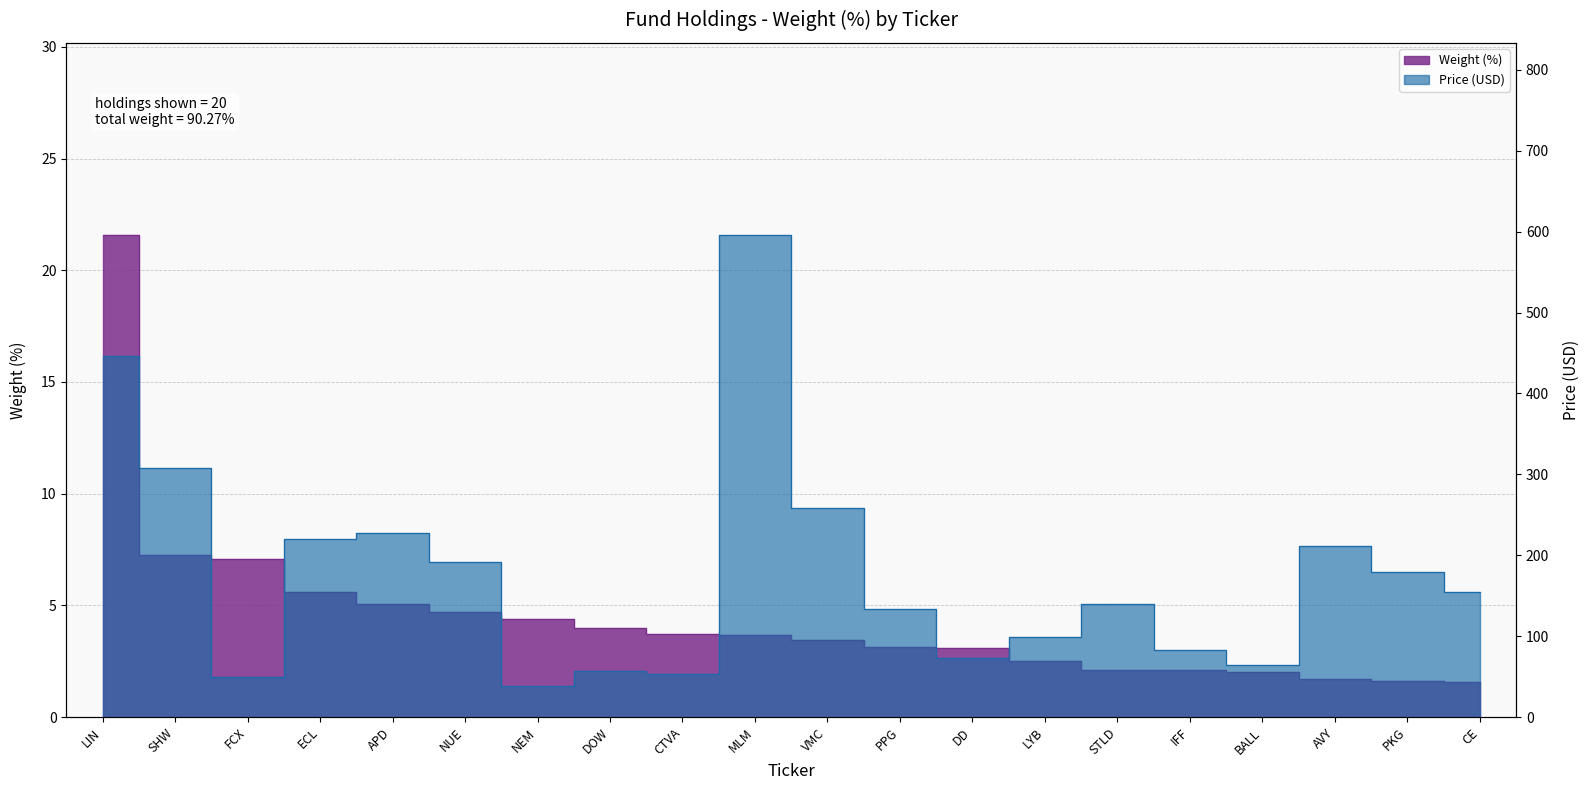

What is the sum of all values?

90.3